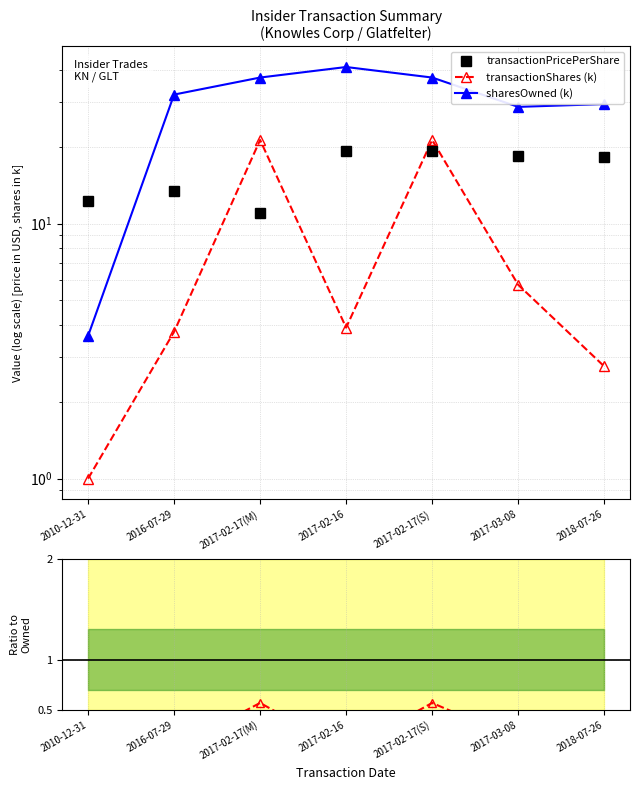

What is the difference between the maximum and second lowest values in the Ratio shares/owned series?

0.5